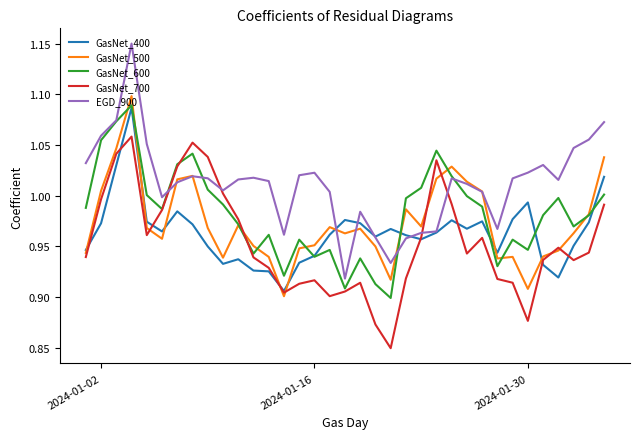

List the series in order of their overall mean, lowest first.

GasNet_700, GasNet_400, GasNet_500, GasNet_600, EGD_900